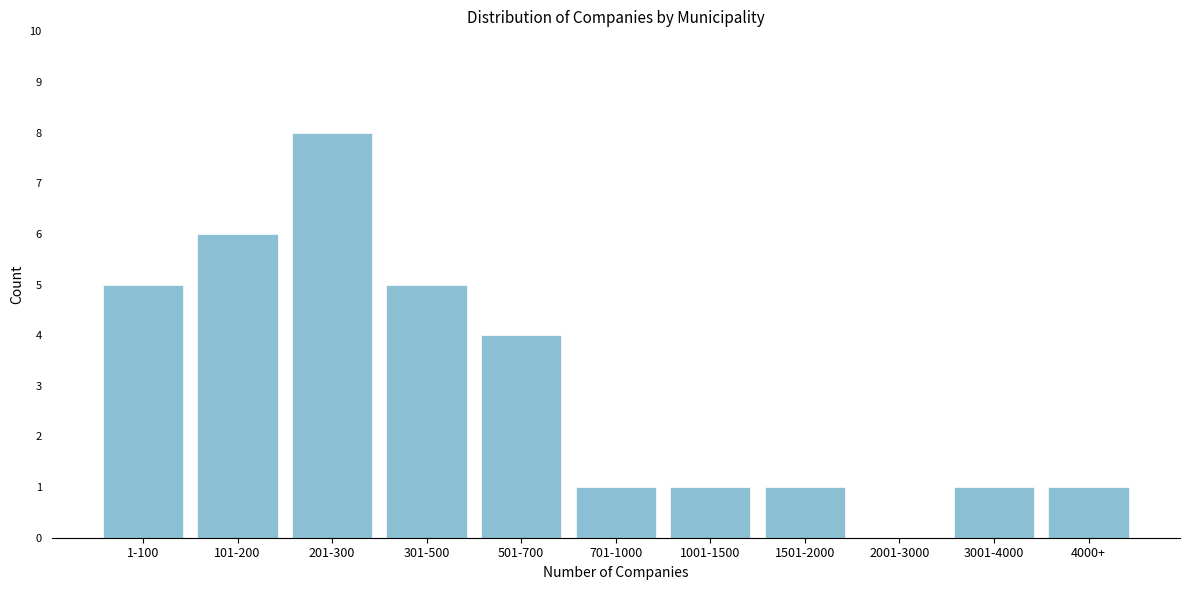

Reading left to right, what are all the values shown in this chart?

1-100=5	101-200=6	201-300=8	301-500=5	501-700=4	701-1000=1	1001-1500=1	1501-2000=1	2001-3000=0	3001-4000=1	4000+=1